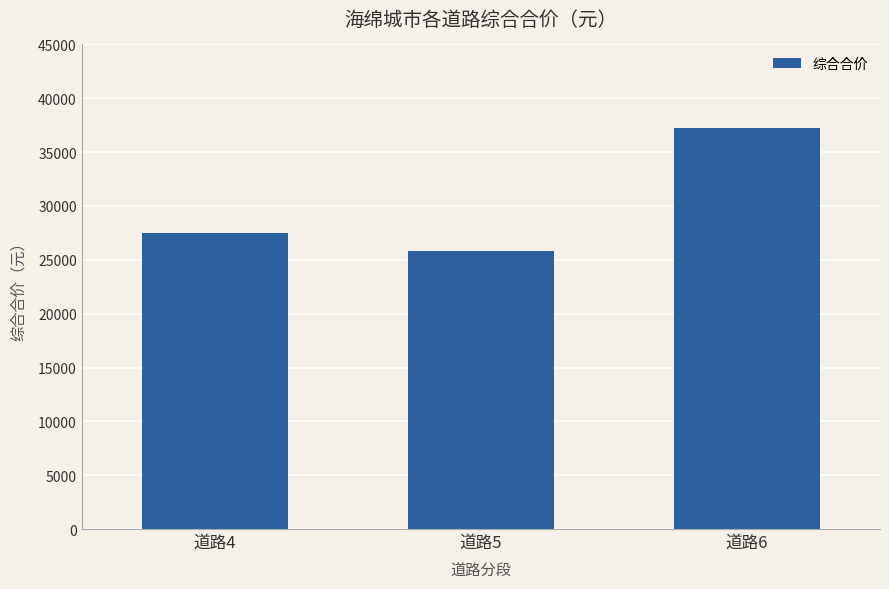

What is the maximum value shown in the chart?

37250.4